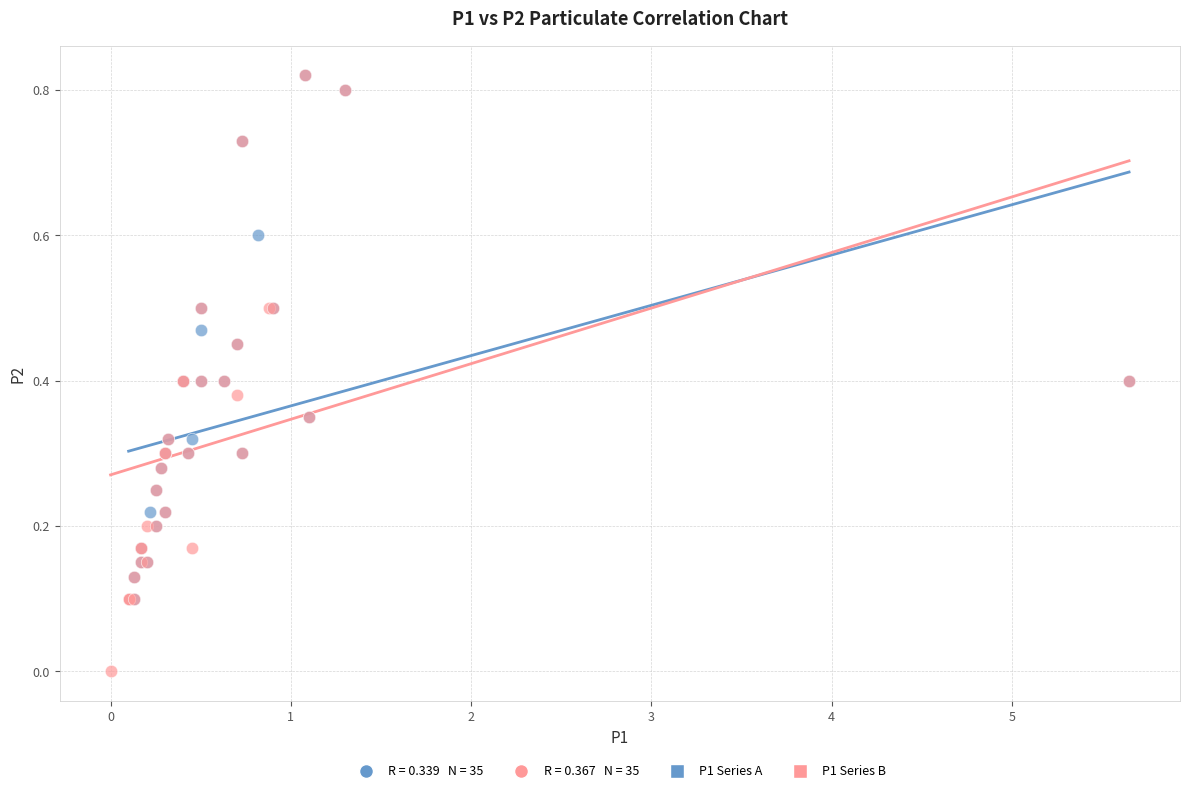

Which series has the widest spread of Y values?

P1 Series B